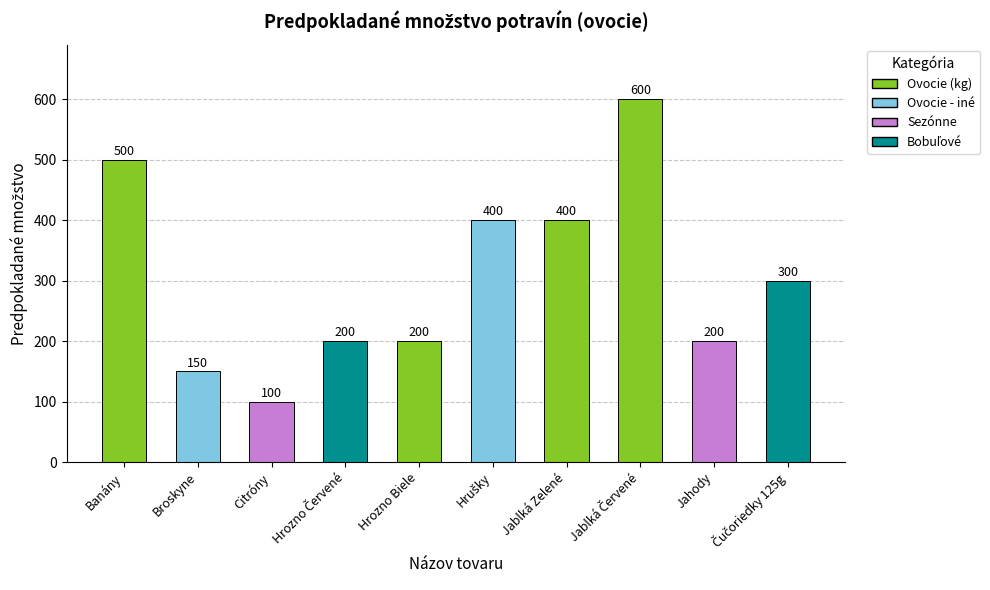

What is the maximum value shown in the chart?

600